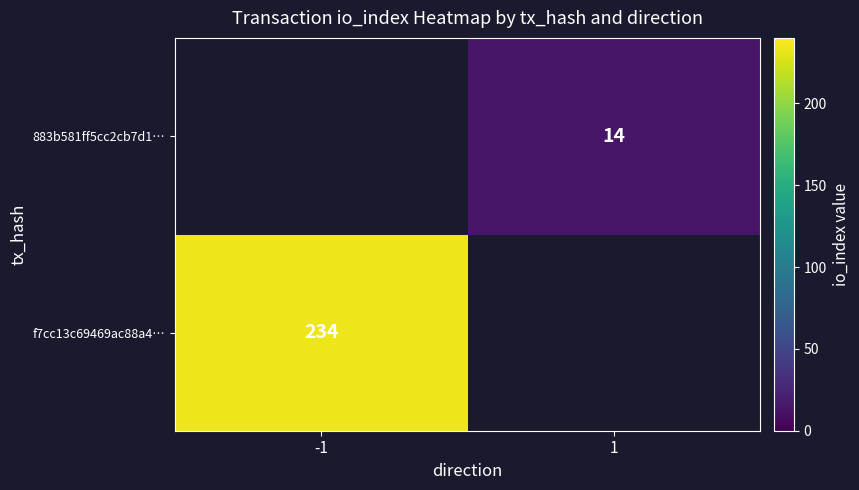

Between 1 and -1, which is larger?

-1